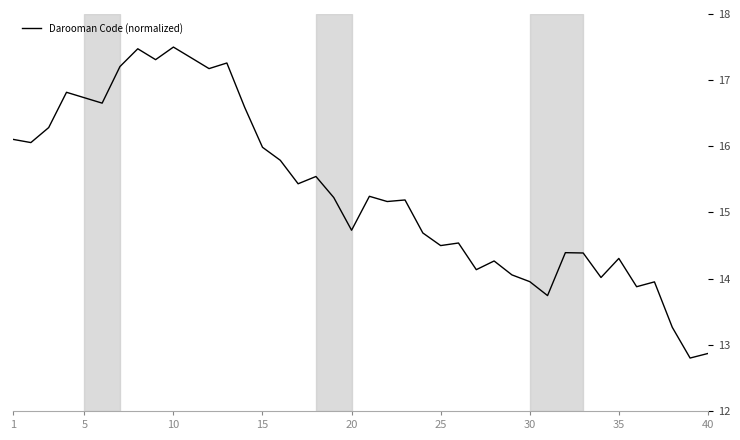

What is the maximum value shown in the chart?

17.5